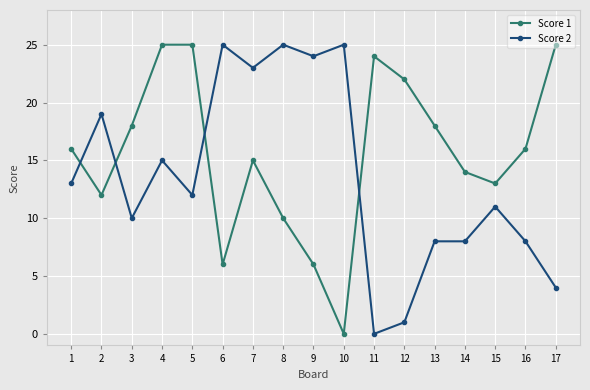

The value of Score 2 at 1 is 13. True or false?

True